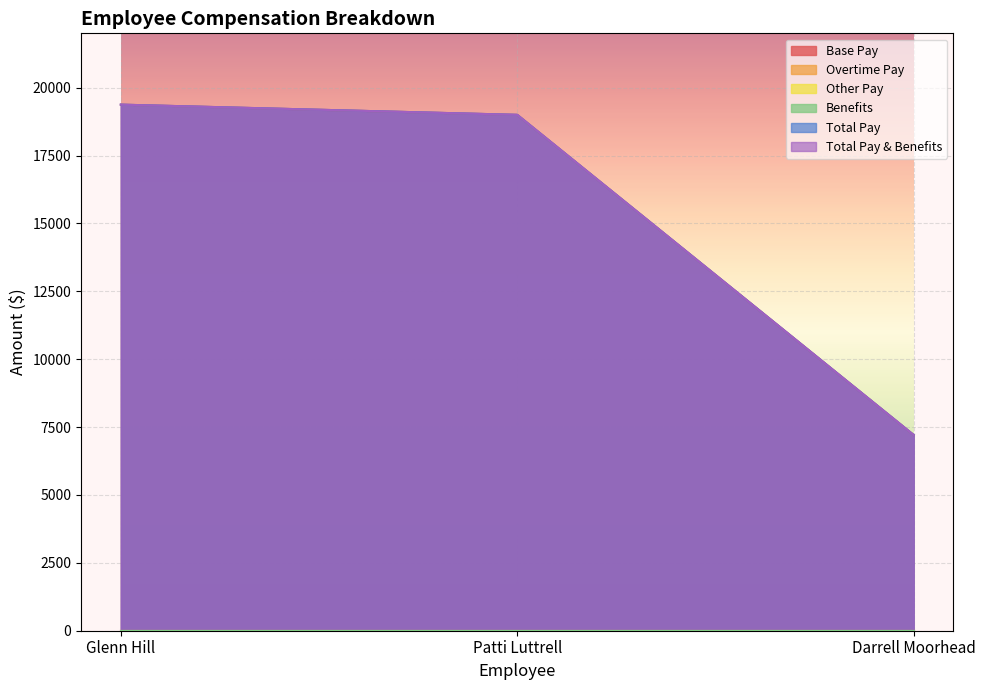

What is the total value across all series at Darrell Moorhead?

21627.0